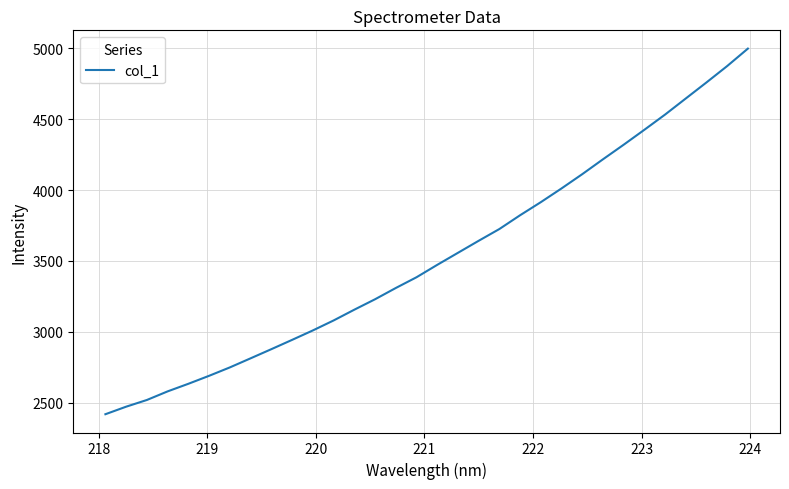

How many distinct data groups are displayed?

1